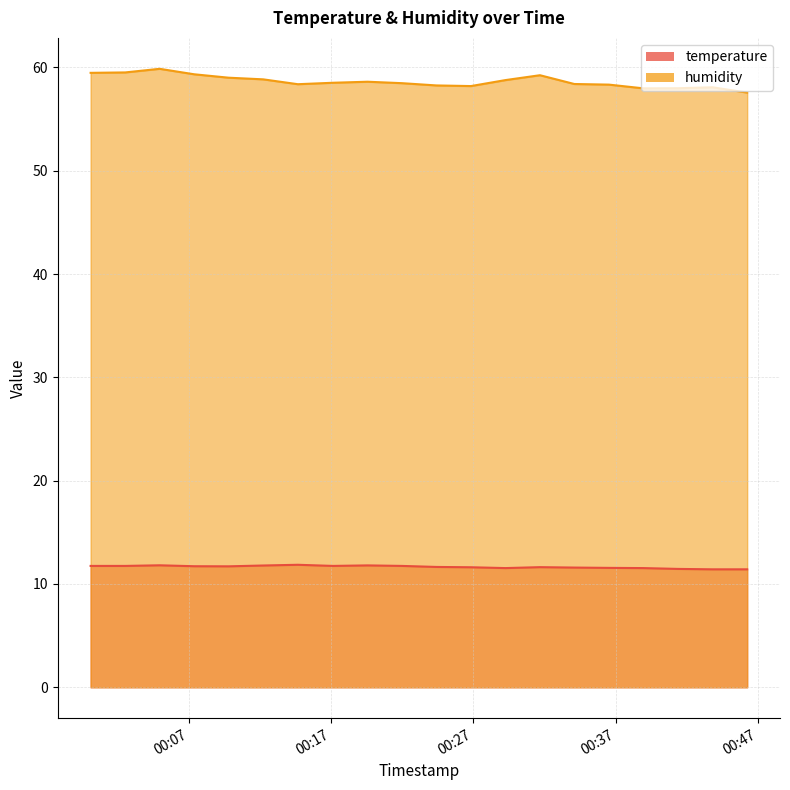

True or false: humidity and temperature cross at least once.

False